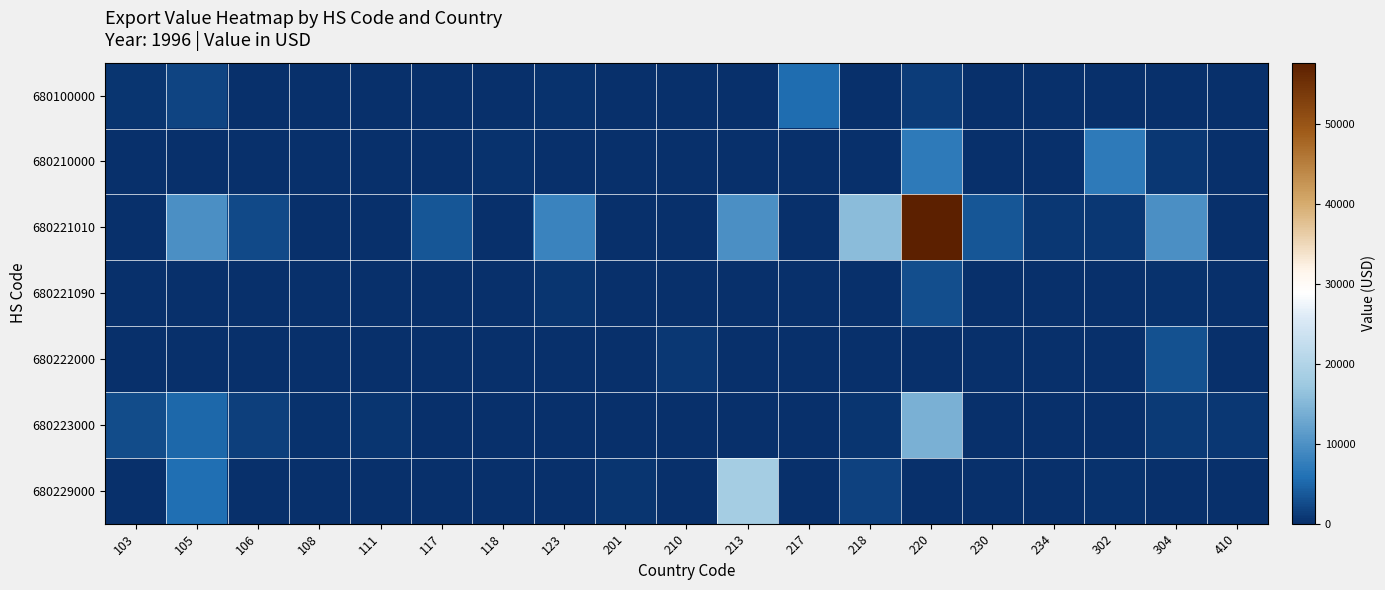

Which series has the largest total across all categories?

680221010